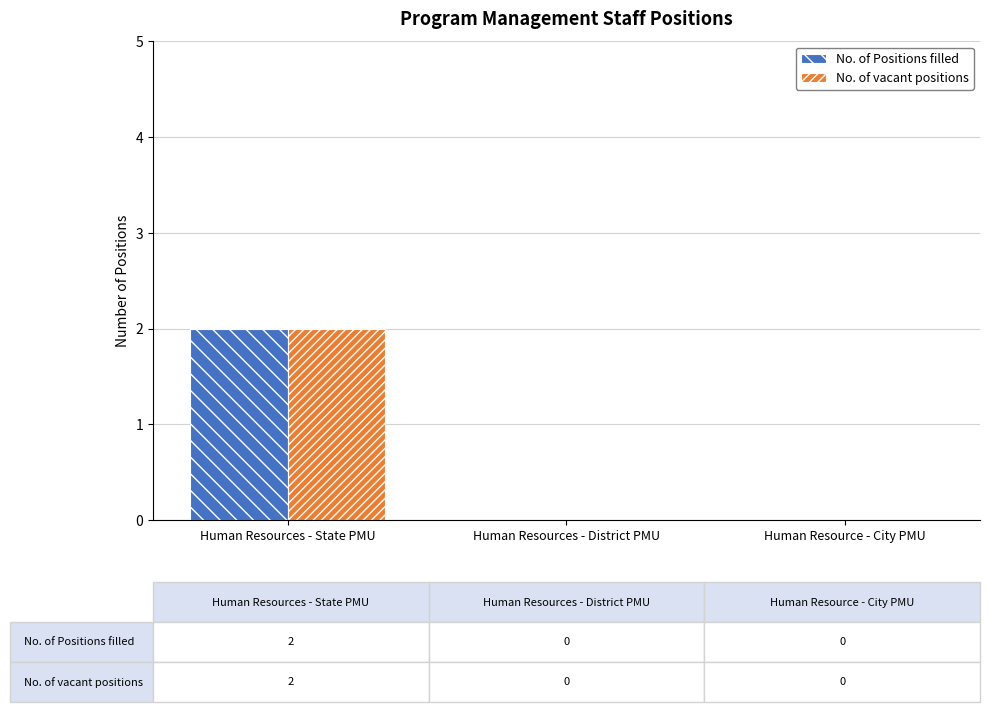

The No. of Positions filled series shows 3 at Human Resources - State PMU. True or false?

False